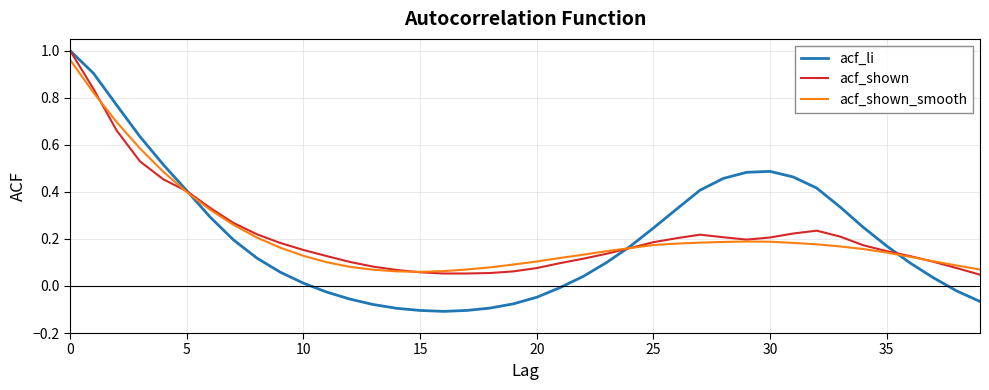

How many series are shown in this chart?

3